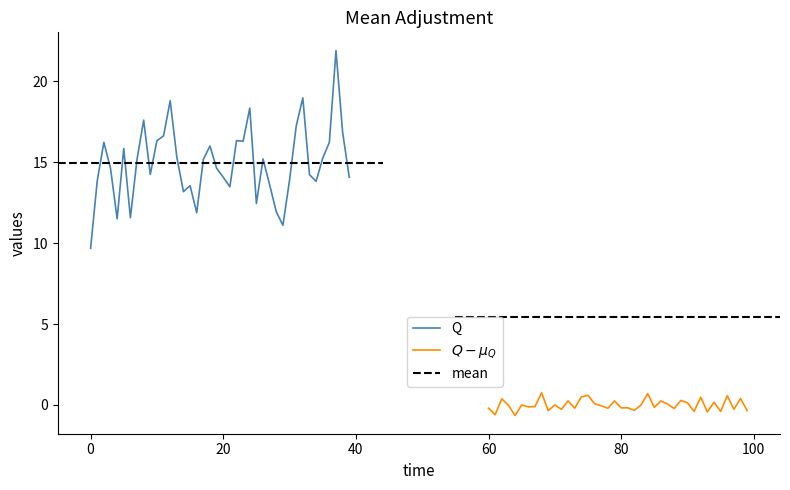

How many values in the P1 series are below 15?

20